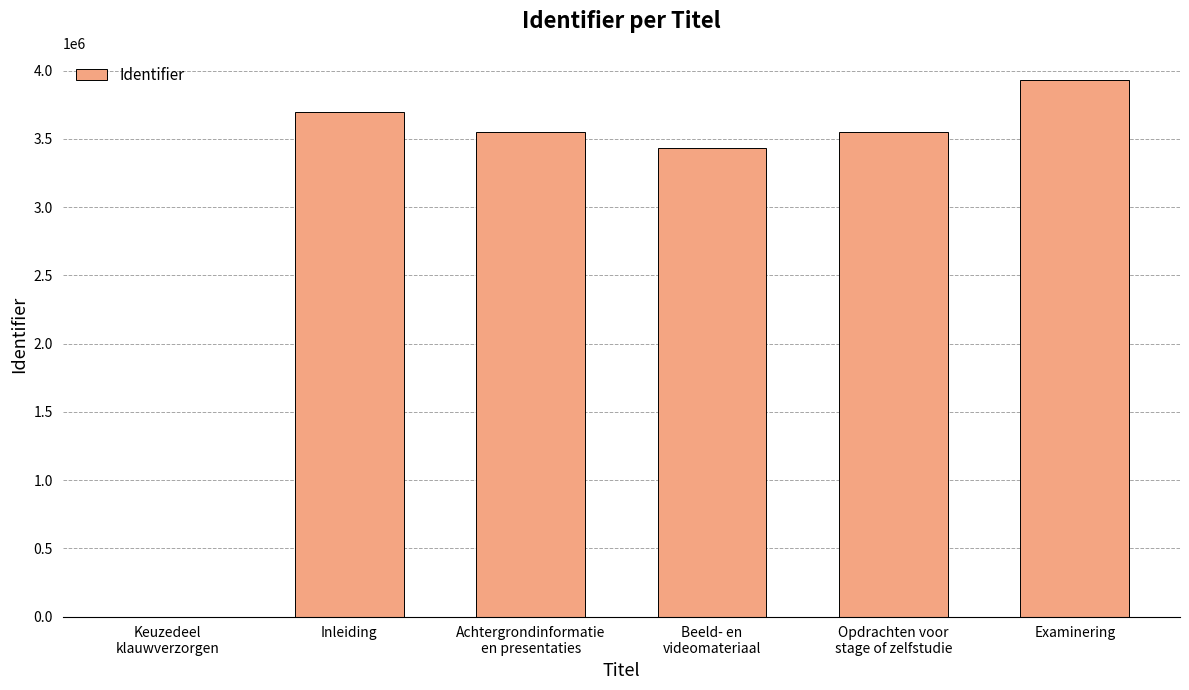

Which category has the highest value across all series?

Examinering